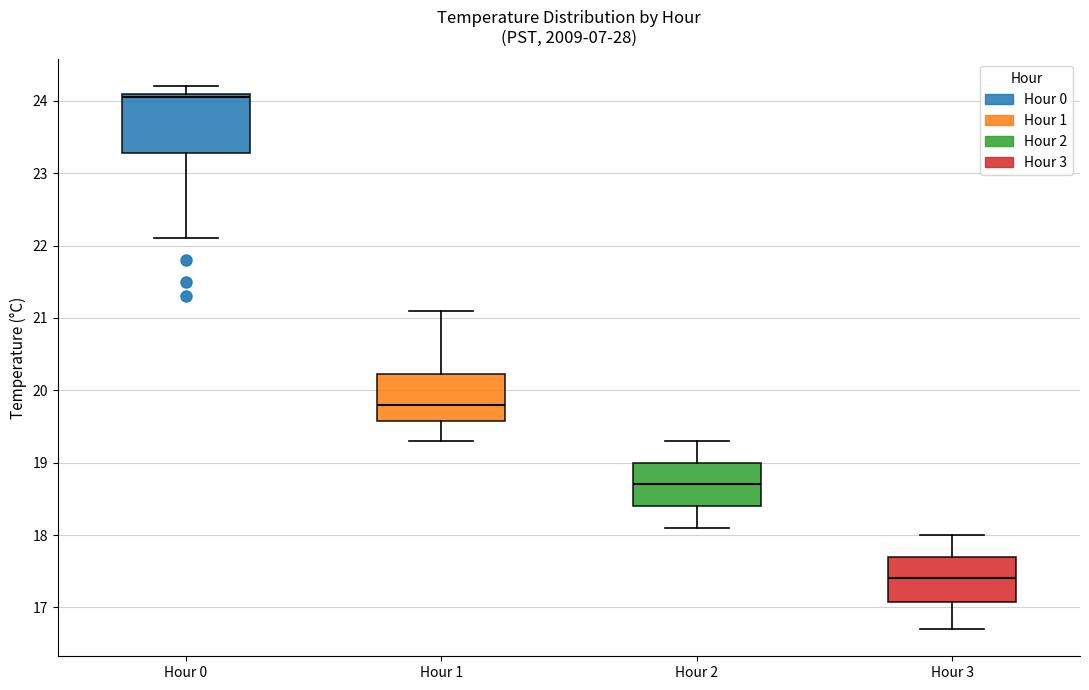

Reading left to right, transcribe this box plot: for each box, give where its median line is, the range the box spans, and where its two whiskers end, as read against the y-axis. The values are not printed on the chart, so give them approximately, as read against the axis.

Hour 0: median 24.1 (just below the box's upper edge), box 23.3 to 24.1, whiskers 22.1 to 24.2
Hour 1: median 19.8, box 19.6 to 20.2, whiskers 19.3 to 21.1
Hour 2: median 18.7, box 18.4 to 19.0, whiskers 18.1 to 19.3
Hour 3: median 17.4, box 17.1 to 17.7, whiskers 16.7 to 18.0